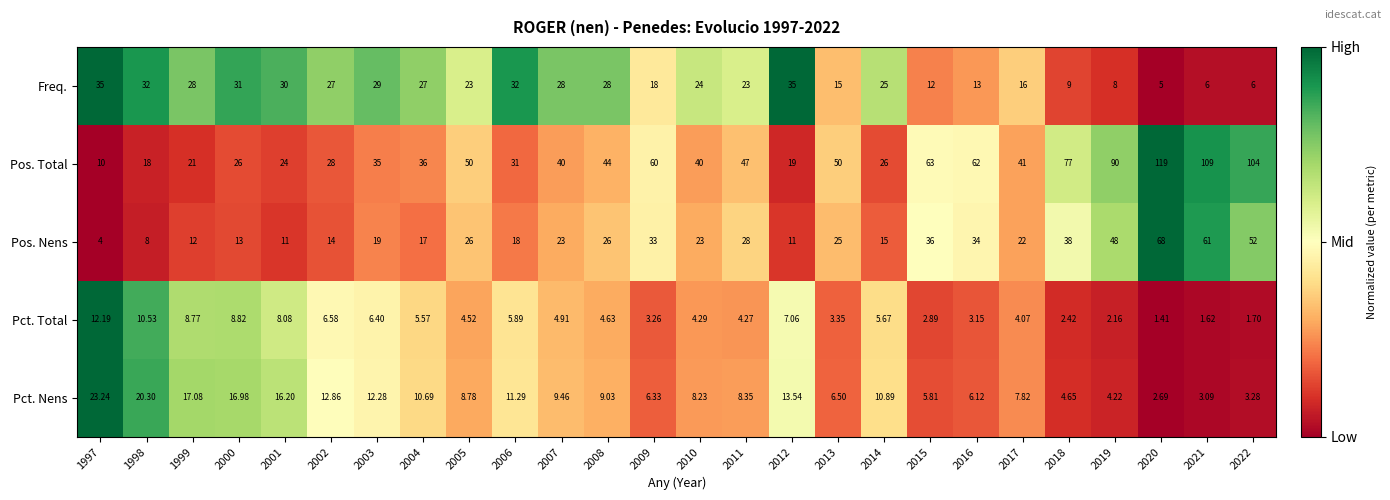

Which series has the widest spread of values?

Pos. Total